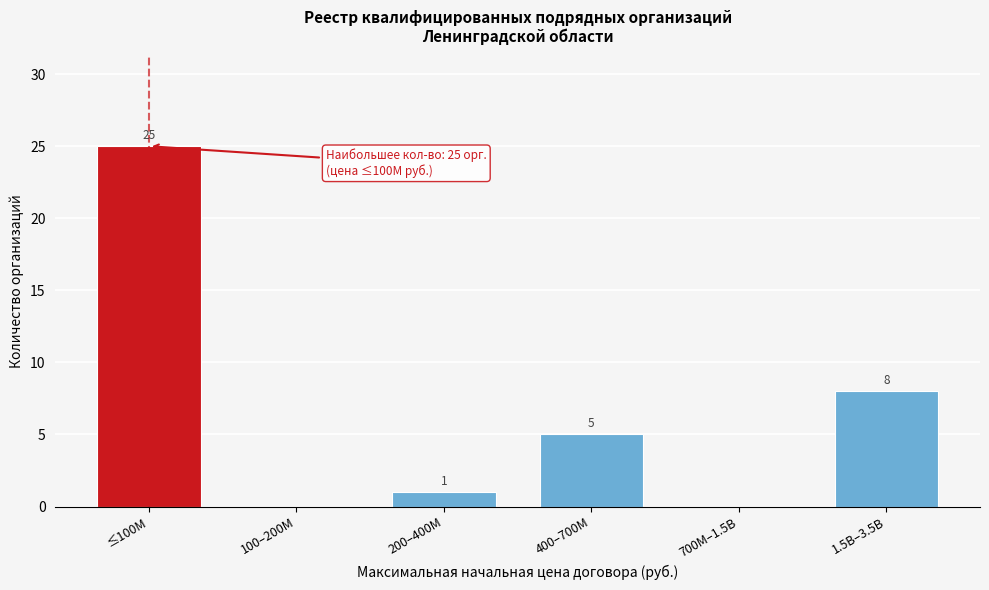

Reading right to left, transcribe all the data shown in this chart.

1.5B–3.5B=8	700M–1.5B=0	400–700M=5	200–400M=1	100–200M=0	≤100M=25